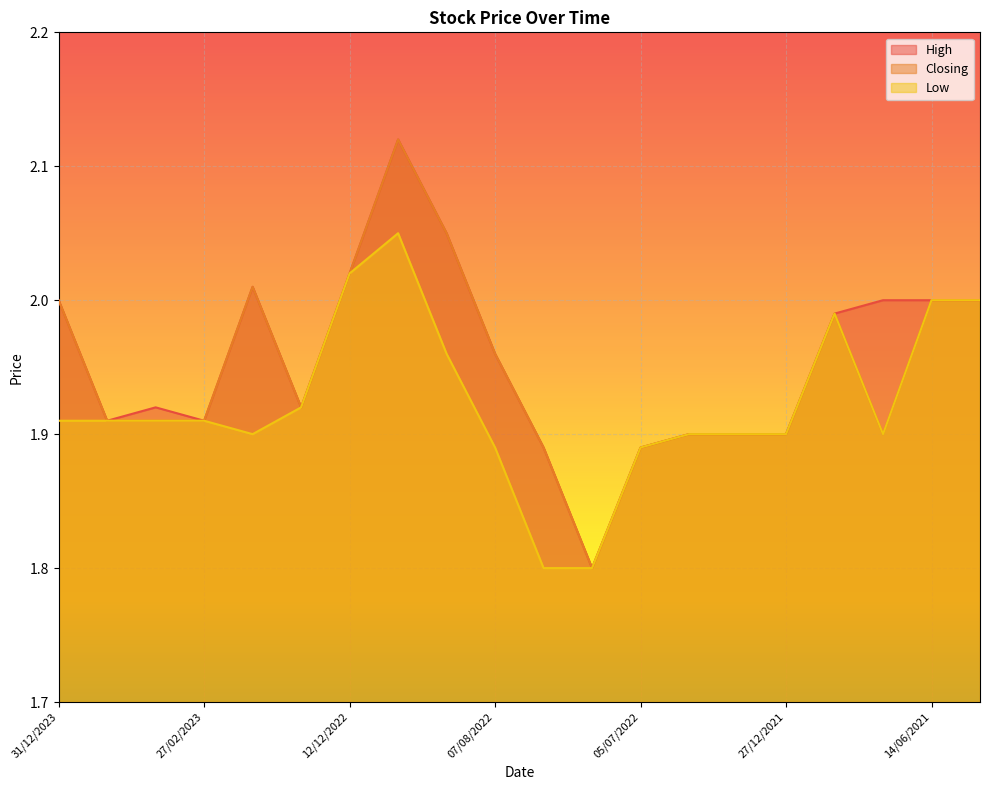

True or false: Low has a value of 2.5 at 09/02/2022.

False